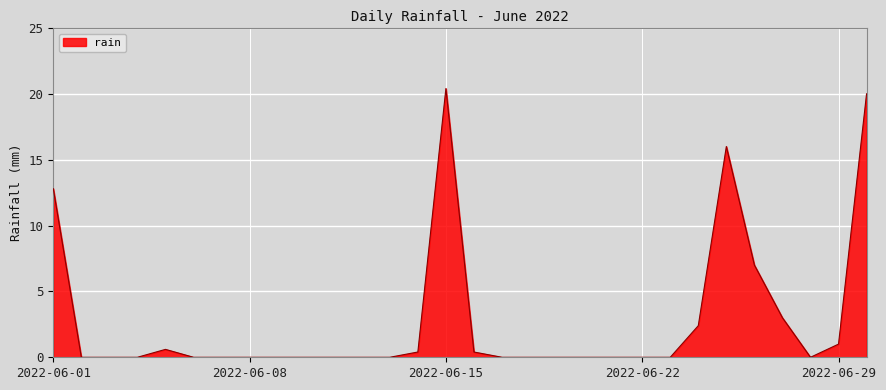

What is the difference between the maximum and minimum values?

20.4